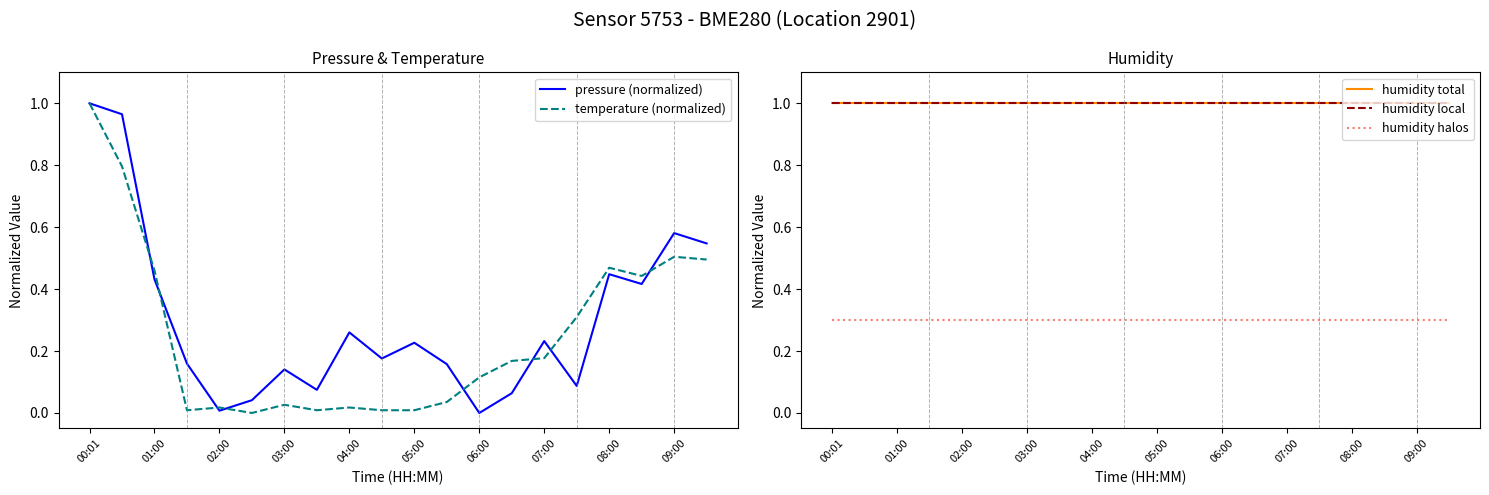

How many lines are shown in the chart?

5